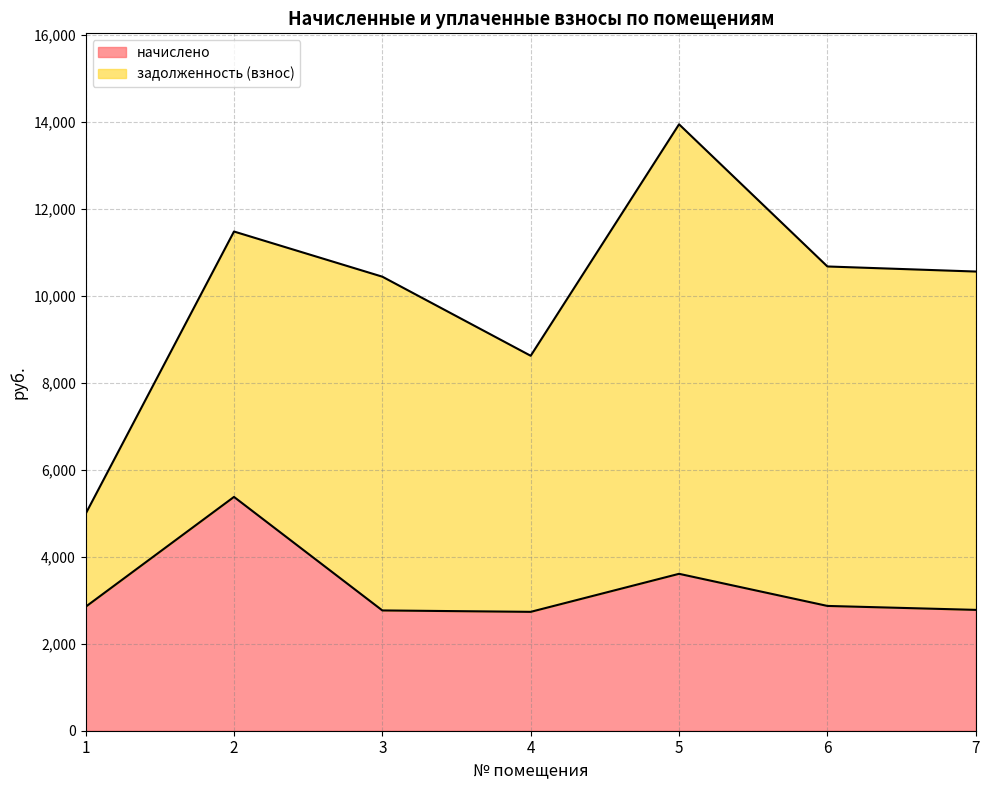

List the labels in order of value, largest first.

2, 5, 6, 1, 7, 3, 4